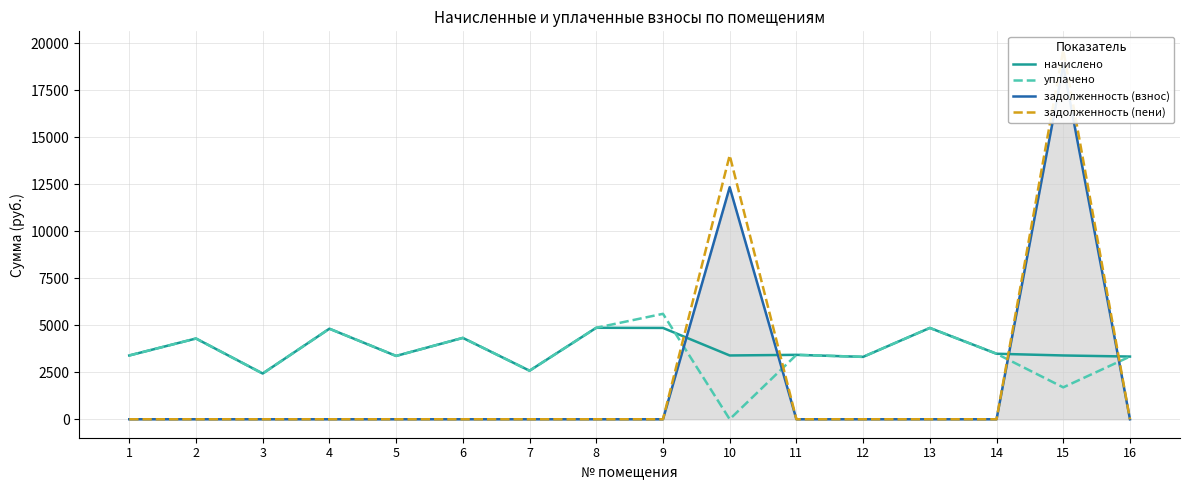

How many values in the уплачено series exceed 3427?

8